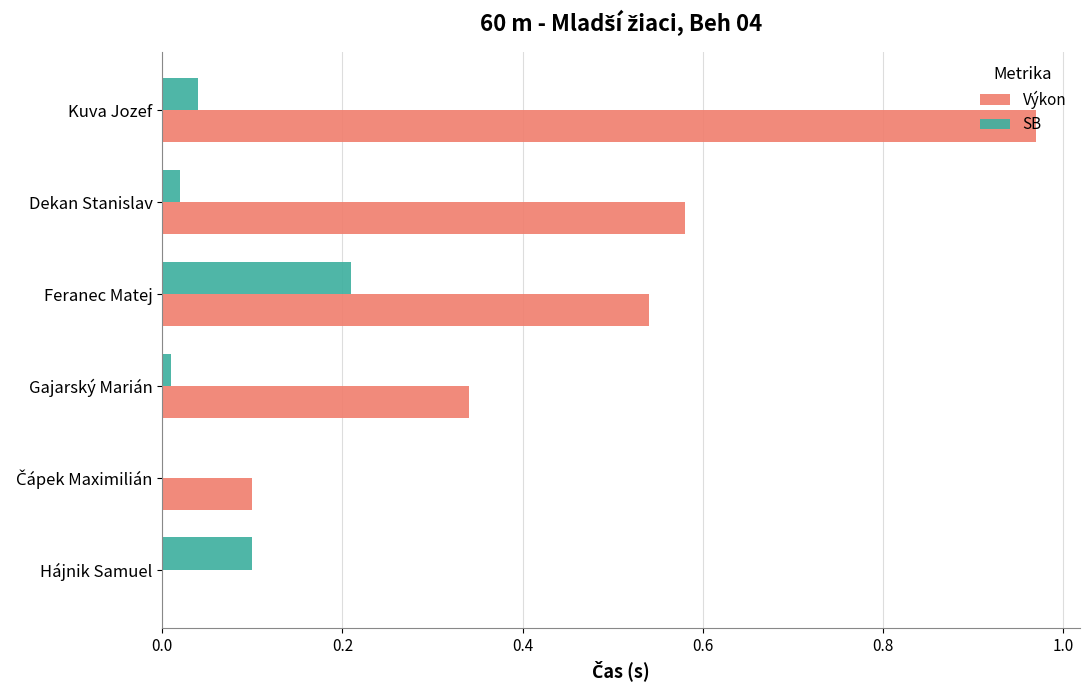

True or false: Výkon has a value of 0.8 at Dekan Stanislav.

False